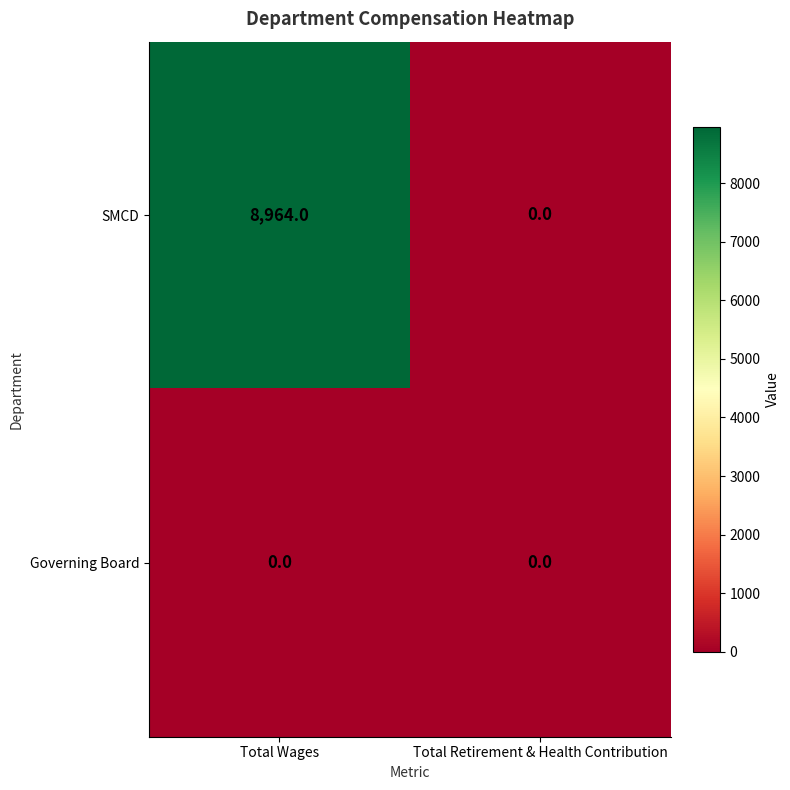

At how many categories does at least one series exceed 197?

1